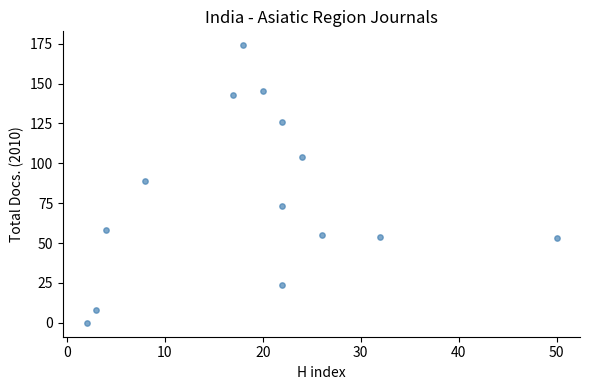

What is the range of X values (max minus min)?

48